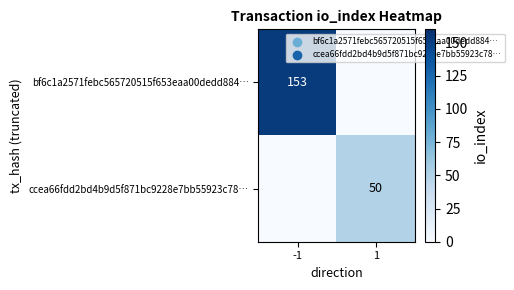

True or false: ccea66fdd2bd4b9d5f871bc9228e7bb55923c78… has a value of 88 at 1.

False